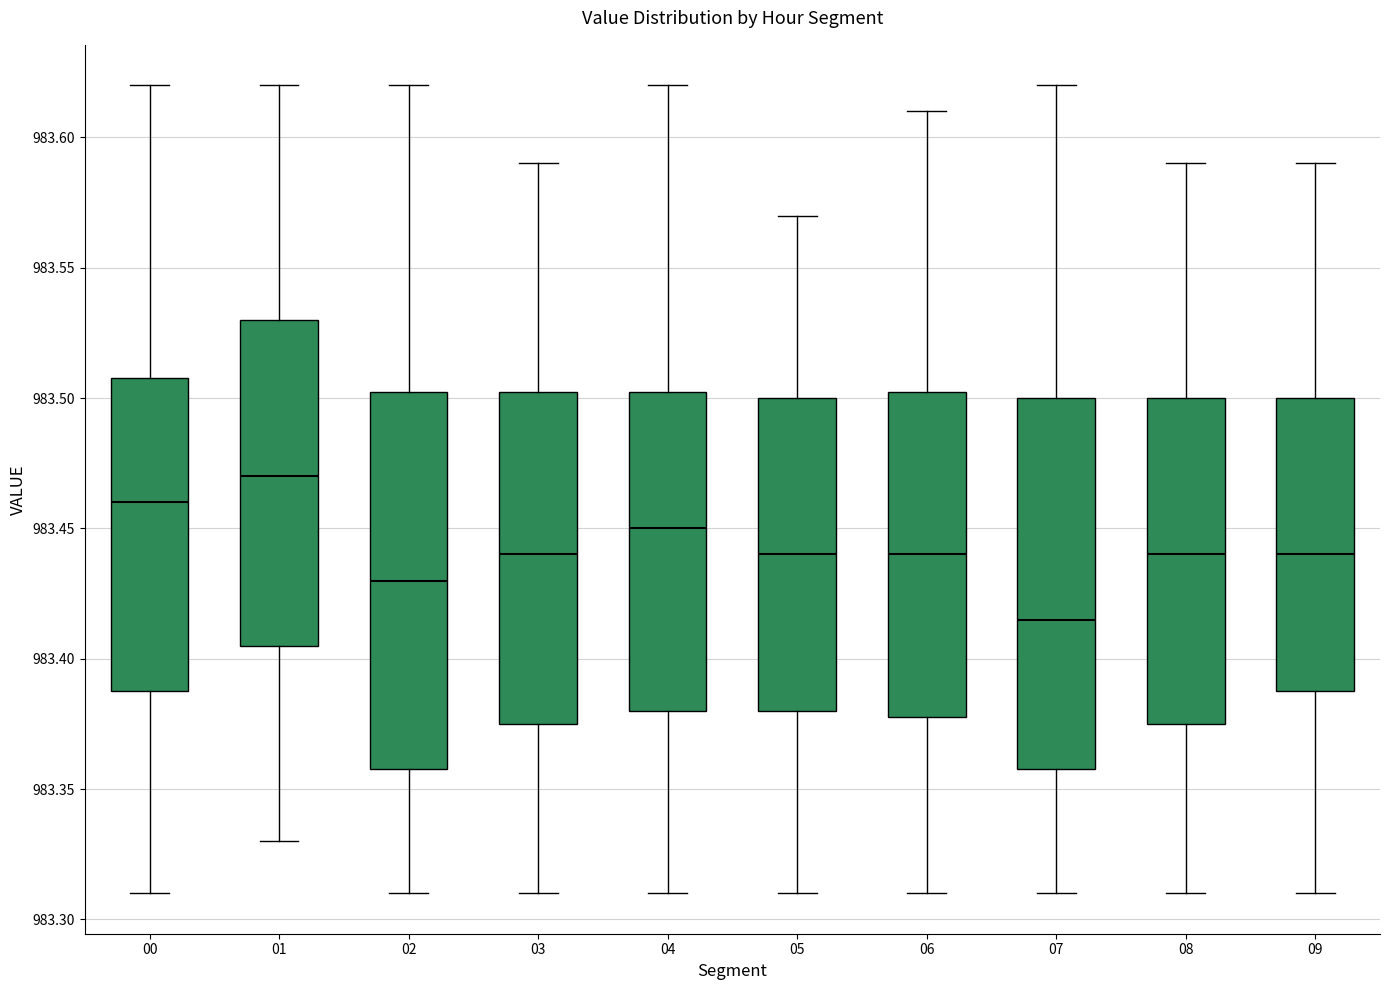

Reading left to right, transcribe this box plot: for each box, give where its median line is, the range the box spans, and where its two whiskers end, as read against the y-axis. The values are not printed on the chart, so give them approximately, as read against the axis.

00: median 983.460, box 983.390 to 983.510, whiskers 983.310 to 983.620
01: median 983.470, box 983.405 to 983.530, whiskers 983.330 to 983.620
02: median 983.430, box 983.360 to 983.505, whiskers 983.310 to 983.620
03: median 983.440, box 983.375 to 983.505, whiskers 983.310 to 983.590
04: median 983.450, box 983.380 to 983.505, whiskers 983.310 to 983.620
05: median 983.440, box 983.380 to 983.500, whiskers 983.310 to 983.570
06: median 983.440, box 983.380 to 983.505, whiskers 983.310 to 983.610
07: median 983.415, box 983.360 to 983.500, whiskers 983.310 to 983.620
08: median 983.440, box 983.375 to 983.500, whiskers 983.310 to 983.590
09: median 983.440, box 983.390 to 983.500, whiskers 983.310 to 983.590